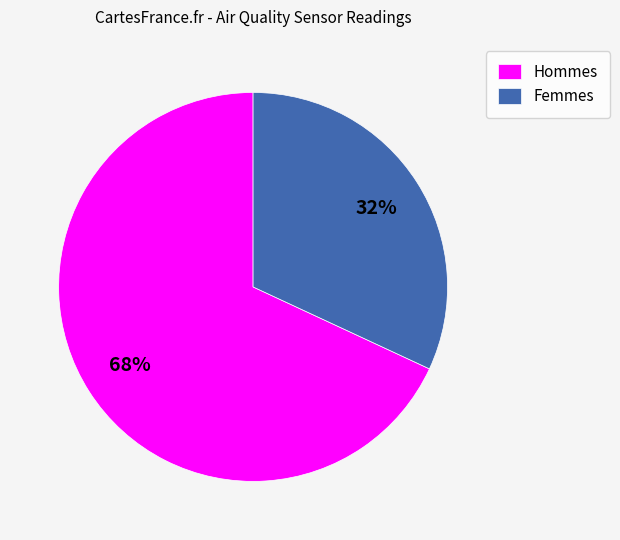

To the nearest percent, what is the difference between the largest and smallest slice percentages?

36%